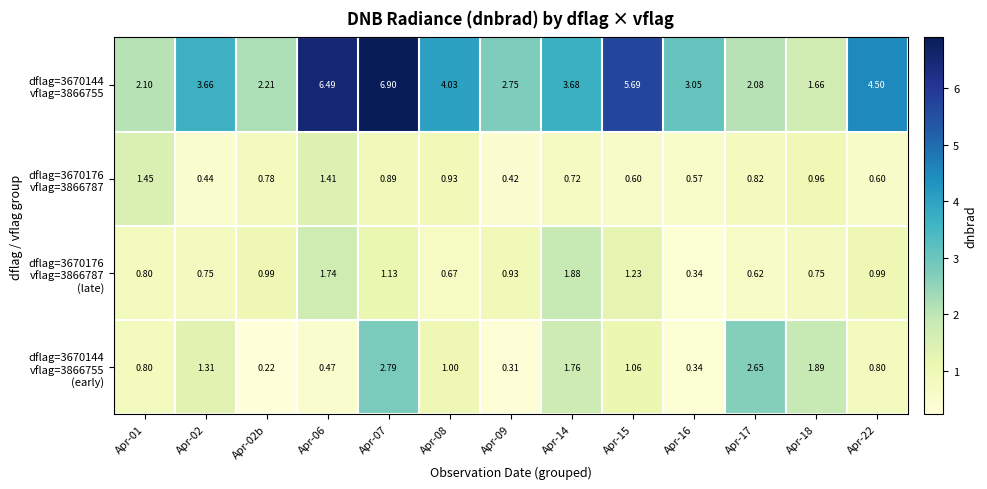

Which series changed the most between Apr-08 and Apr-22?

dflag=3670144 vflag=3866755